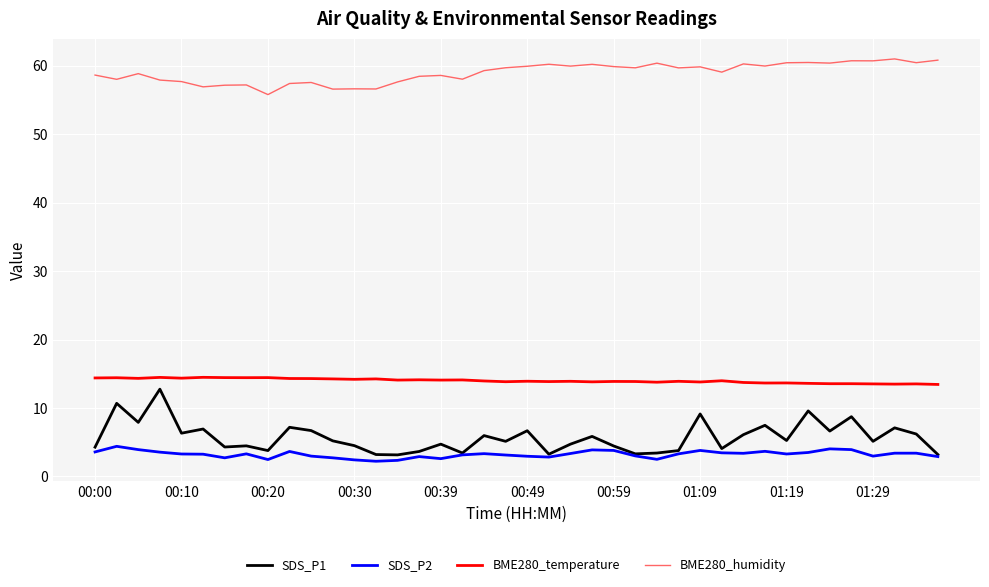

True or false: BME280_temperature and BME280_humidity cross at least once.

False